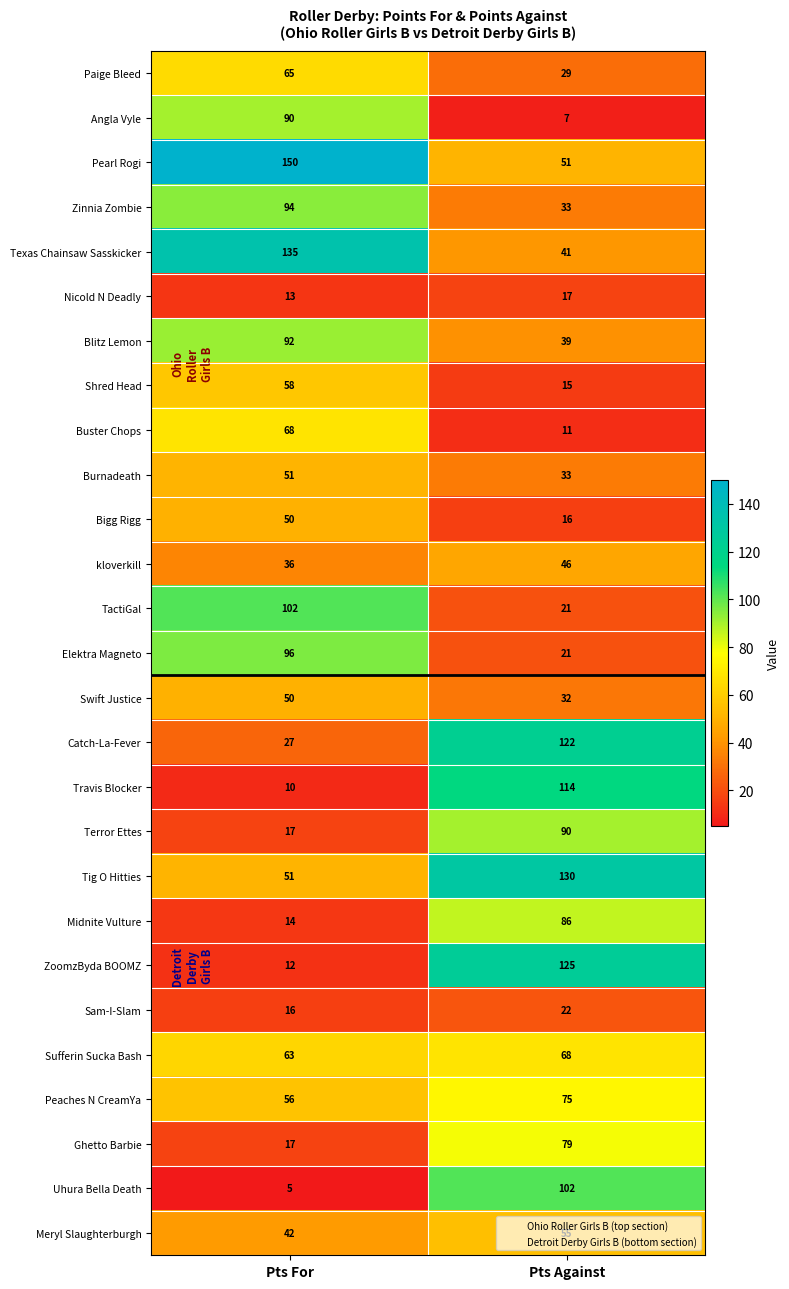

What is the difference between the Tig O Hitties values at Pts For and Pts Against?

79